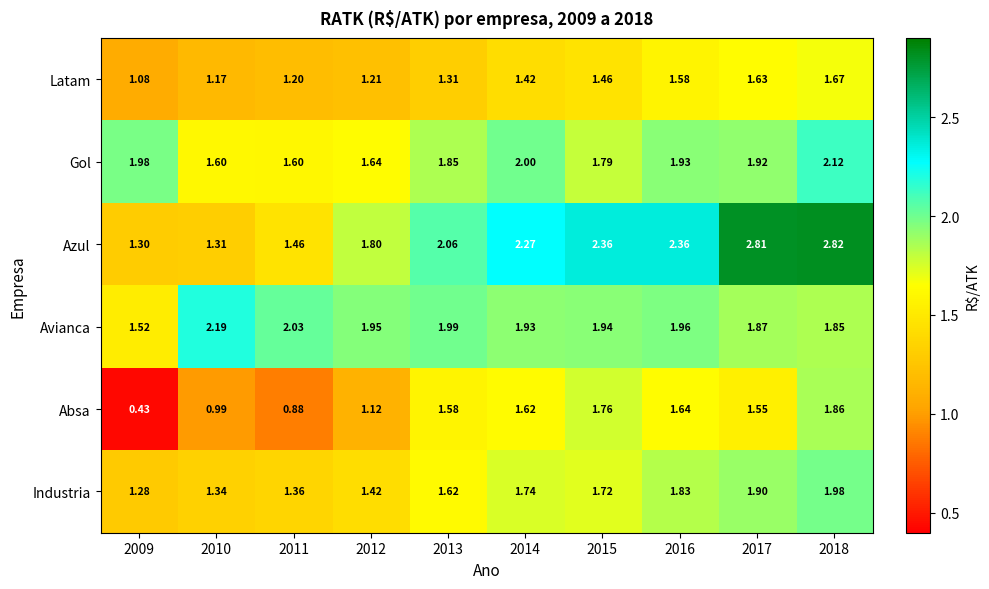

How many series are shown in this chart?

6